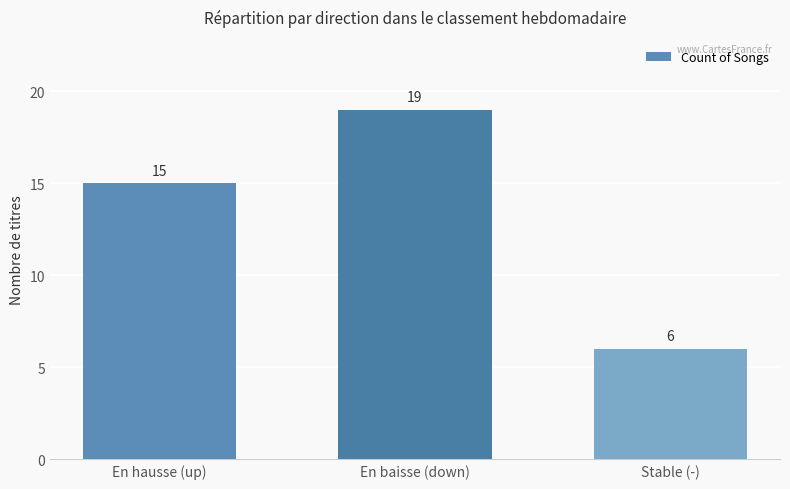

What position from the left is En baisse (down)?

2